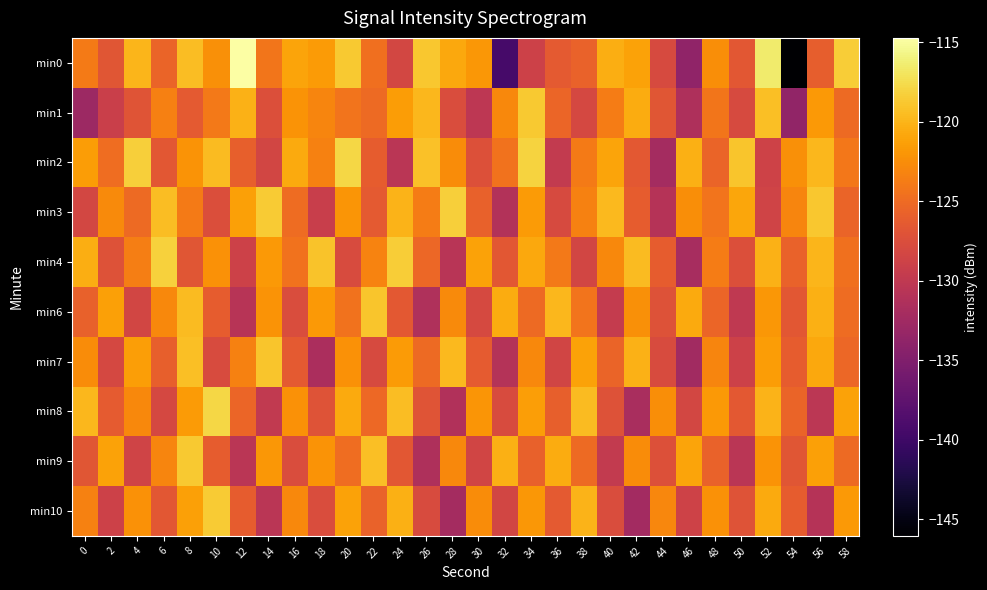

Rank the series at 22 from highest to lowest value.

min6, min9, min4, min0, min1, min8, min10, min2, min3, min7